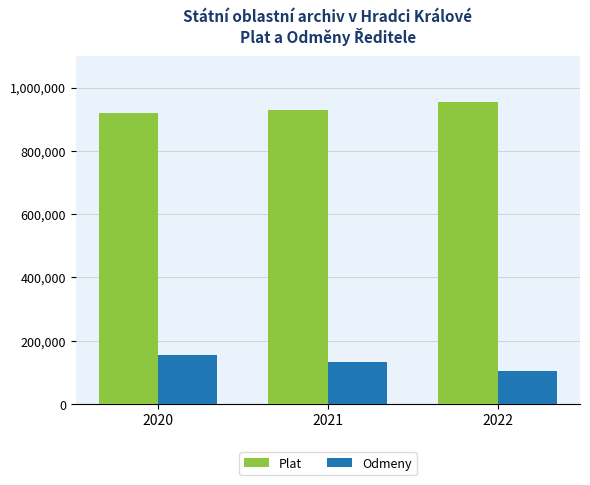

How many bars are there in each group?

2